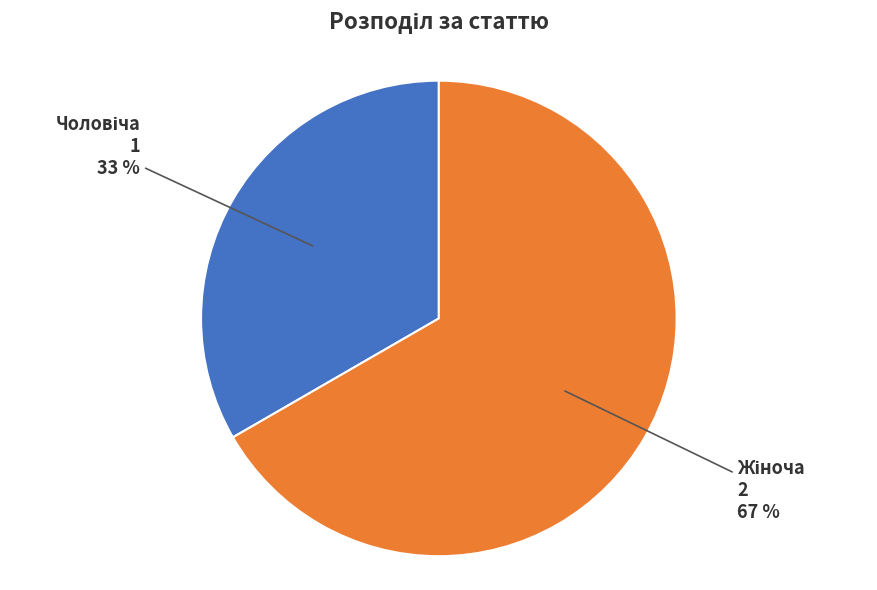

To the nearest percent, what is the average slice percentage?

50%